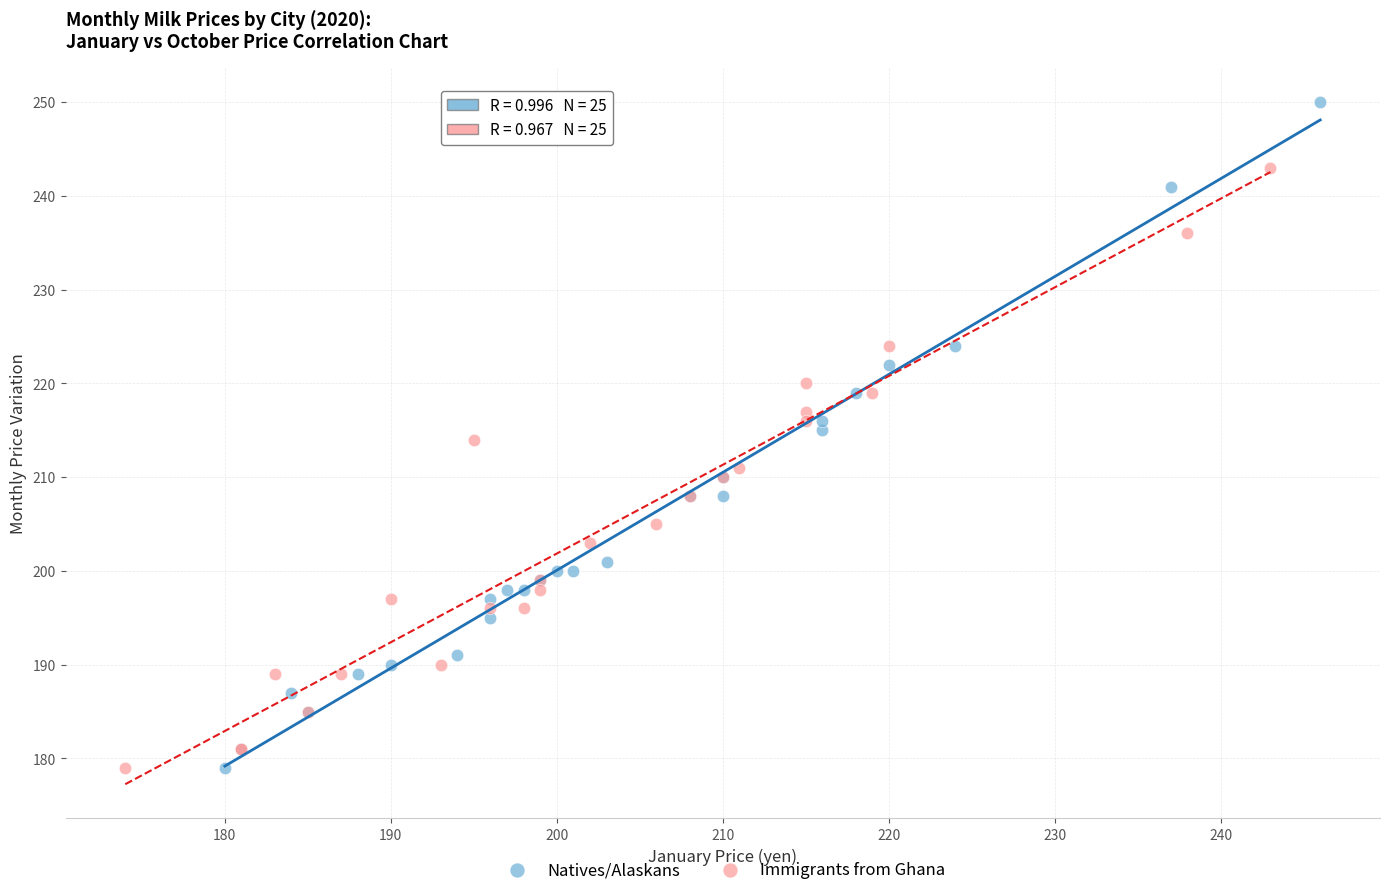

Which series has the largest Y range (max minus min)?

Natives/Alaskans